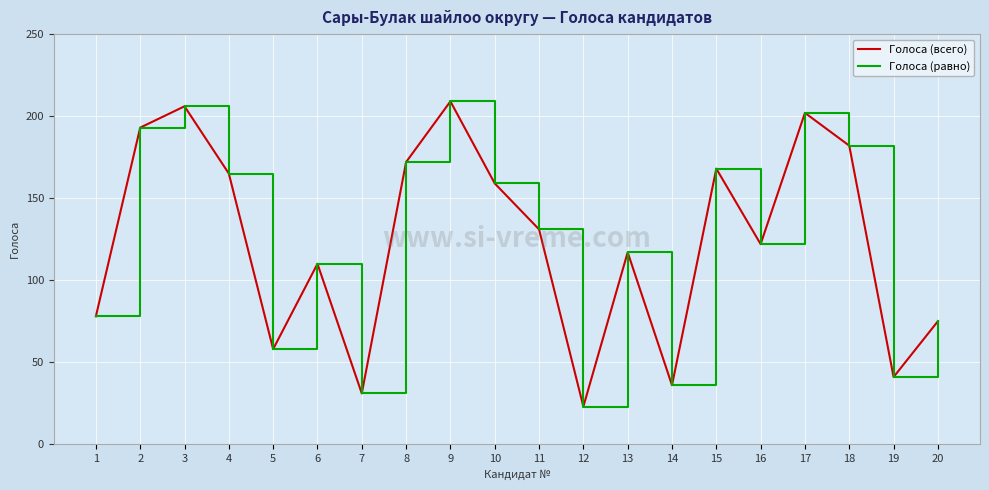

Does the chart have visible grid lines?

Yes